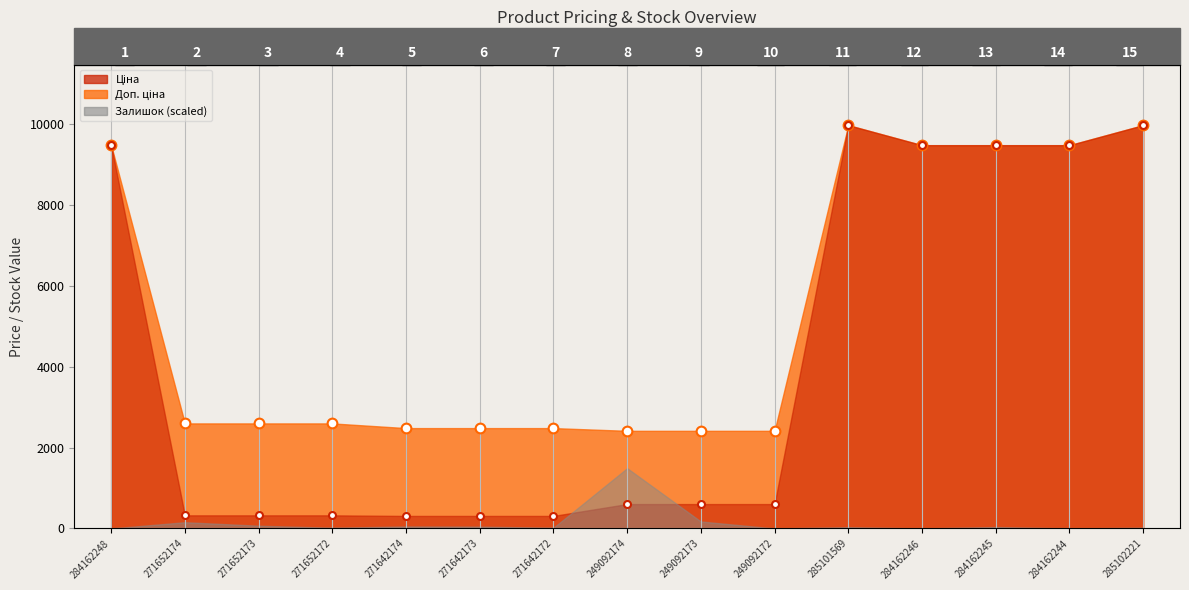

Reading left to right, transcribe all the data shown in this chart.

Доп. ціна points: 9480.1	2598.3	2598.3	2598.3	2482.4	2482.4	2482.4	2414.8	2414.8	2414.8	9975.0	9480.1	9480.1	9480.1	9975.0
Ціна points: 9480.1	324.8	324.8	324.8	310.3	310.3	310.3	603.7	603.7	603.7	9975.0	9480.1	9480.1	9480.1	9975.0